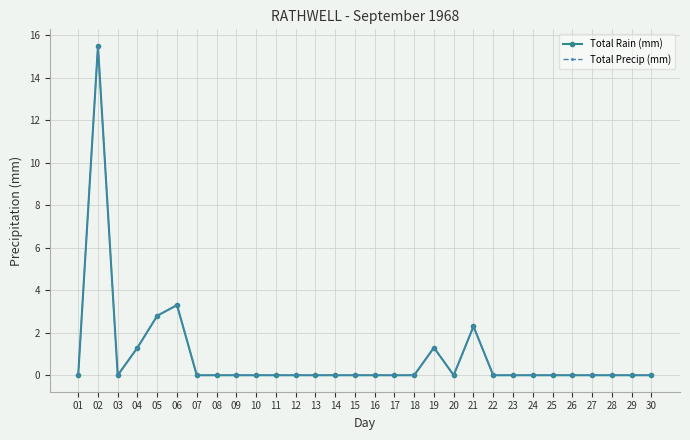

Is it true that Total Precip (mm) equals 3.3 at 06?

True